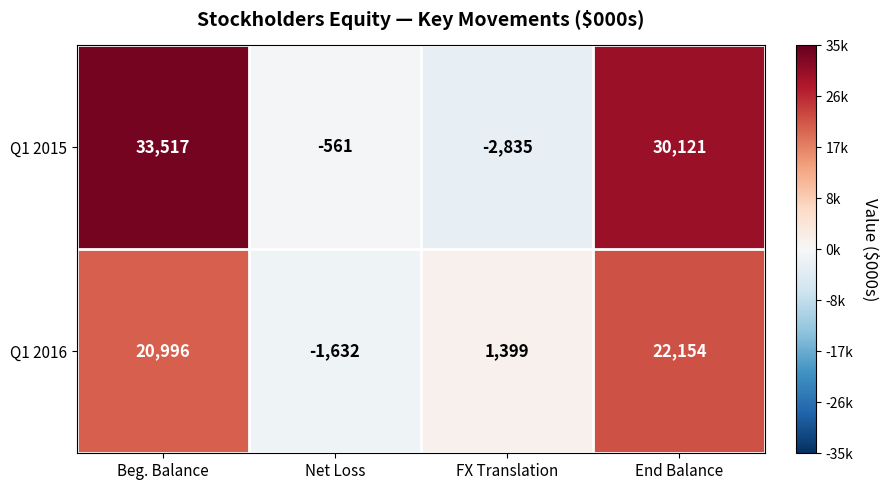

What is the lowest value of the Q1 2015 series?

-2835